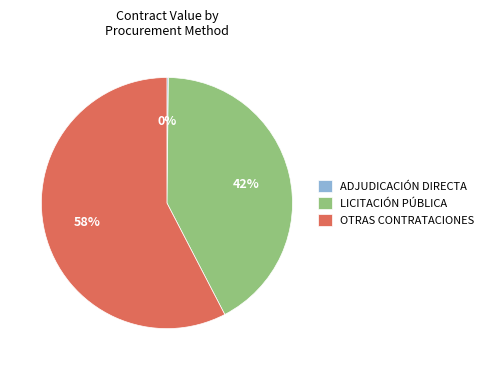

Between OTRAS CONTRATACIONES and LICITACIÓN PÚBLICA, which is larger?

OTRAS CONTRATACIONES